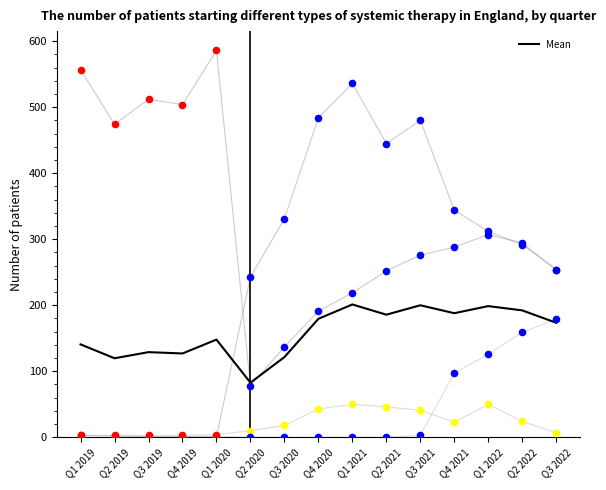

At which category is the sum across all series the highest?

Q1 2021